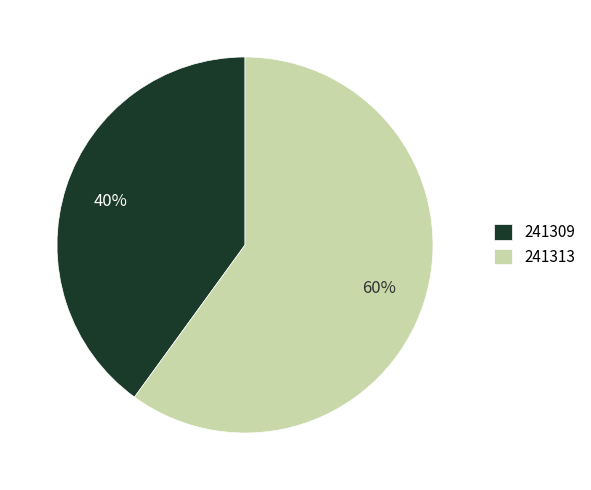

Rank the categories by value from highest to lowest.

241313, 241309